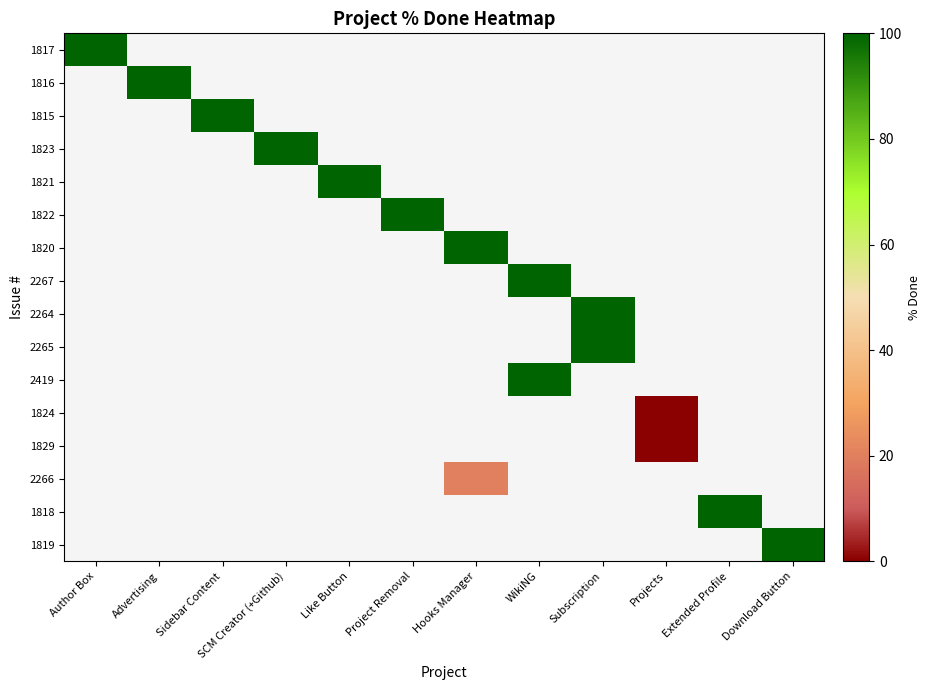

How many series are shown in this chart?

16